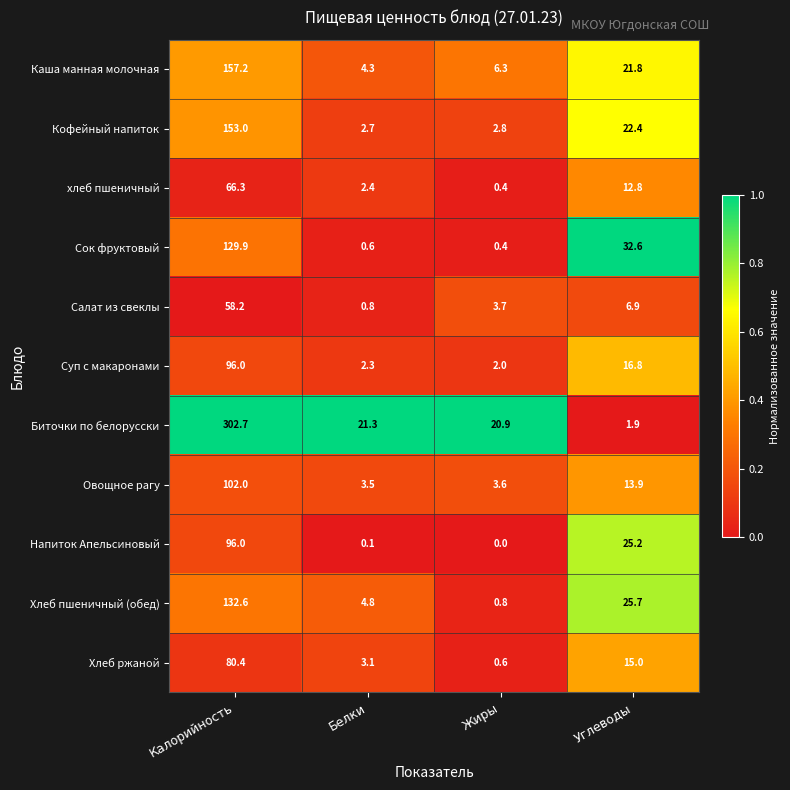

At Углеводы, list the series in order from largest to smallest.

Сок фруктовый, Хлеб пшеничный (обед), Напиток Апельсиновый, Кофейный напиток, Каша манная молочная, Суп с макаронами, Хлеб ржаной, Овощное рагу, хлеб пшеничный, Салат из свеклы, Биточки по белорусски